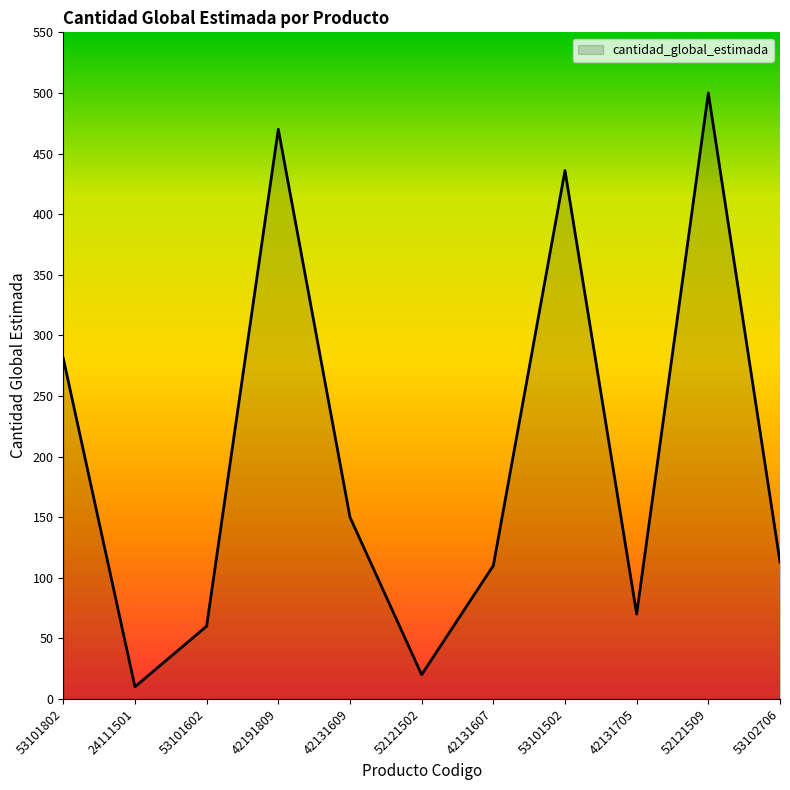

What is the ratio of the value at 42131705 to the value at 52121509?

0.1